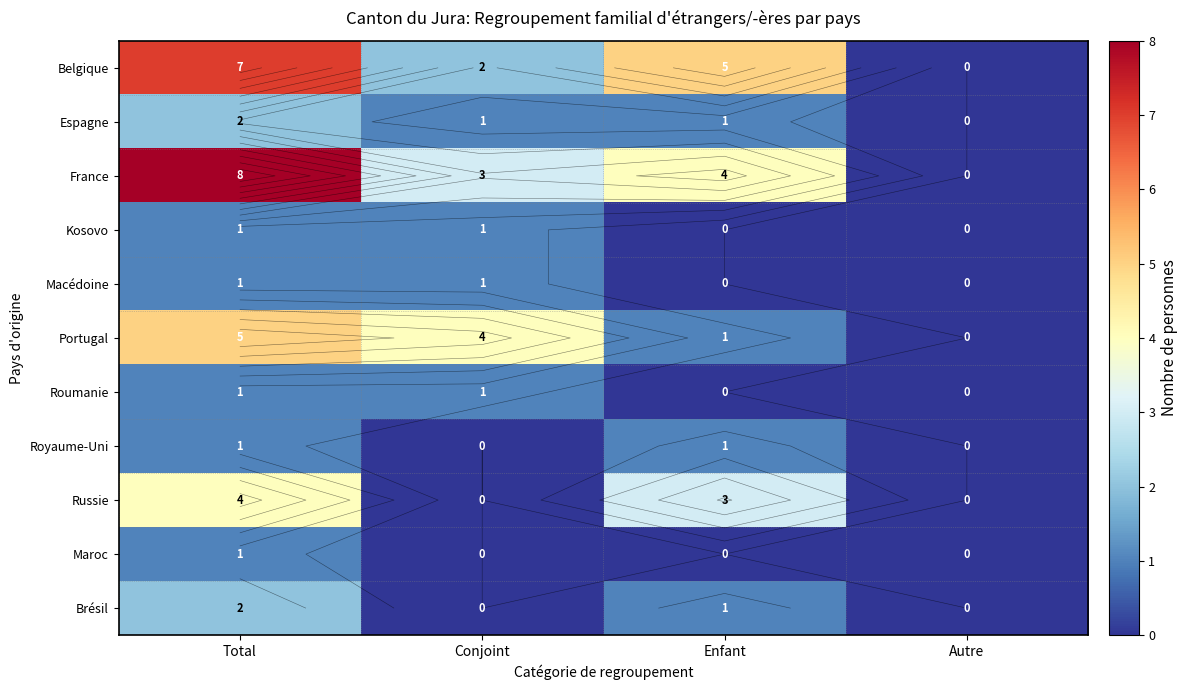

Rank the categories by Royaume-Uni value from lowest to highest.

Conjoint, Autre, Total, Enfant